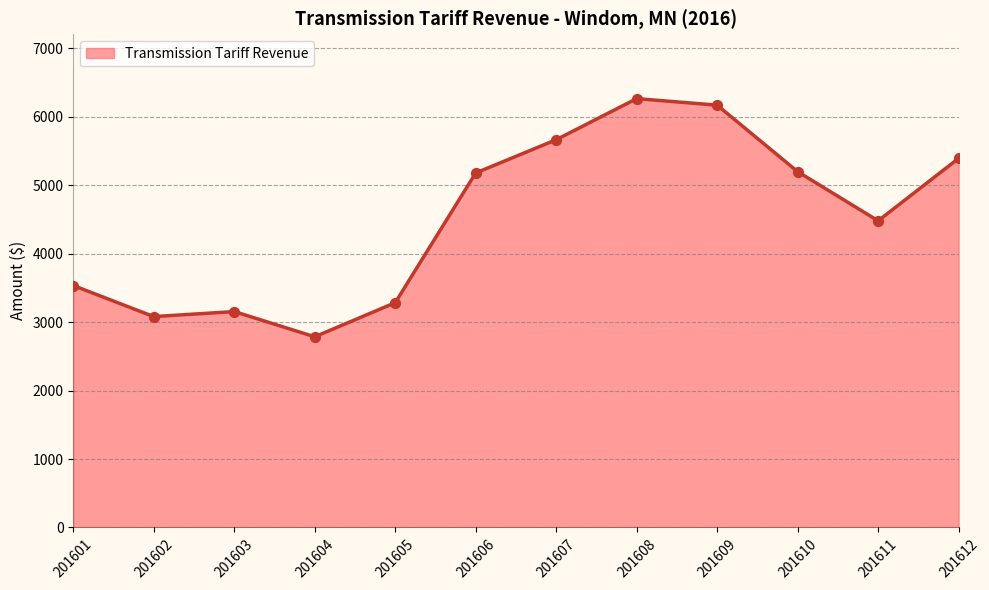

Between 201609 and 201611, which is larger?

201609